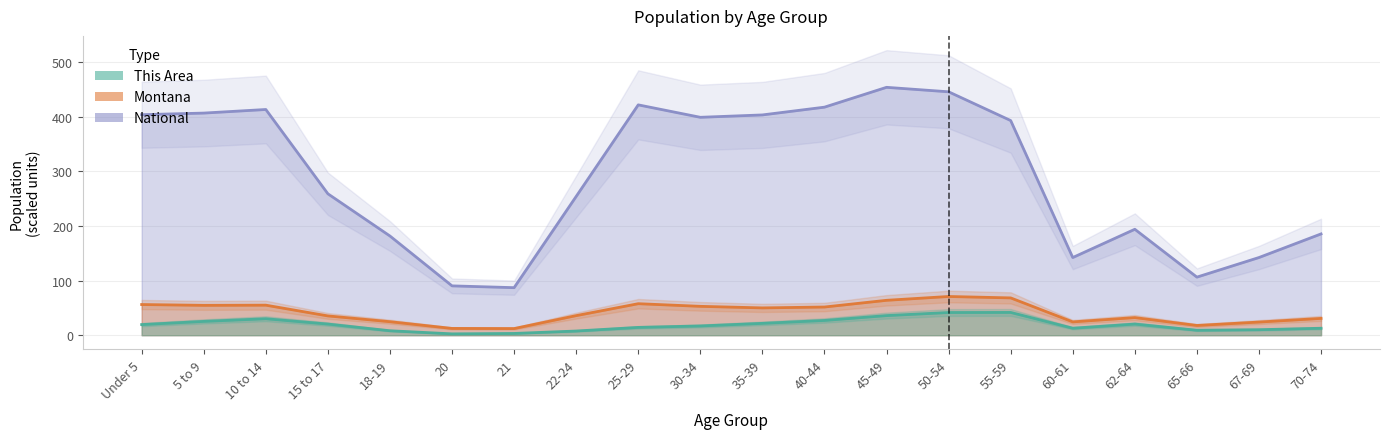

Count the number of data series in this chart.

3